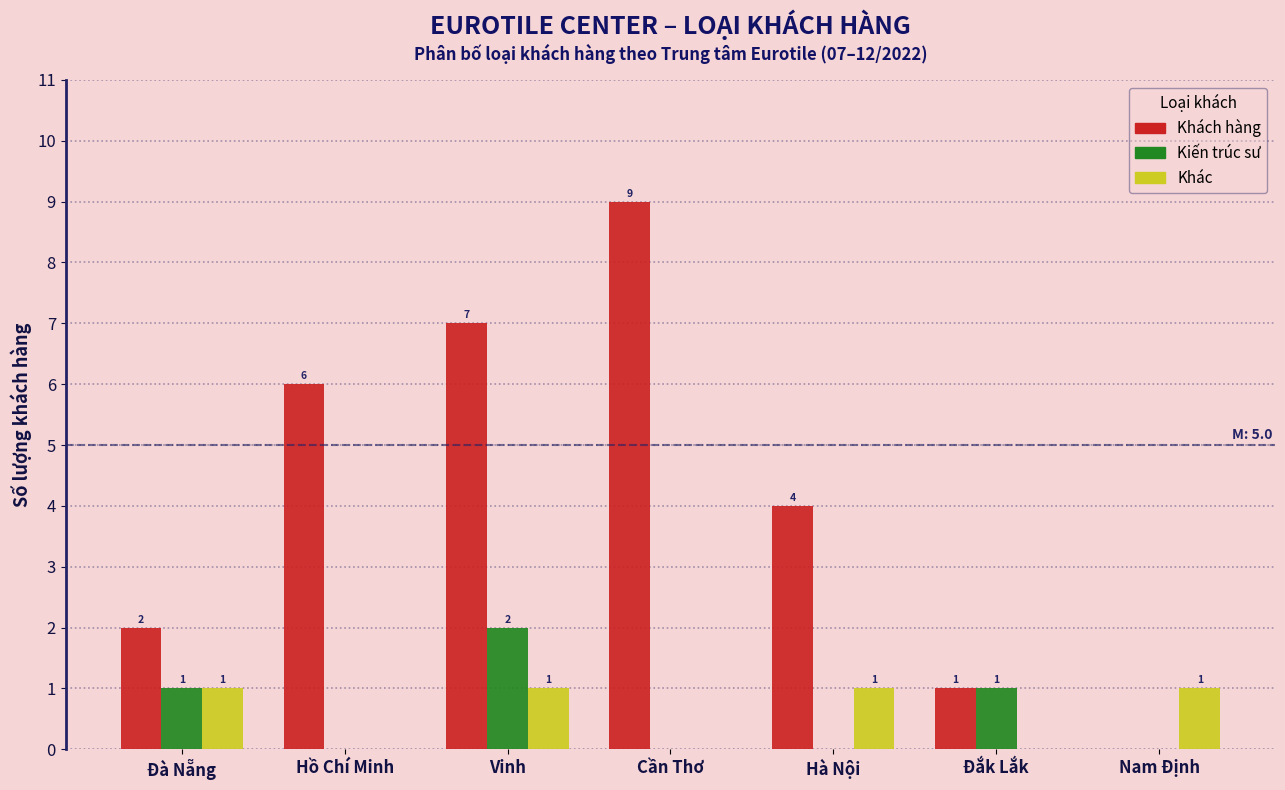

Reading right to left, transcribe all the data shown in this chart.

Khách hàng: Nam Định=0	Đắk Lắk=1	Hà Nội=4	Cần Thơ=9	Vinh=7	Hồ Chí Minh=6	Đà Nẵng=2
Kiến trúc sư: Nam Định=0	Đắk Lắk=1	Hà Nội=0	Cần Thơ=0	Vinh=2	Hồ Chí Minh=0	Đà Nẵng=1
Khác: Nam Định=1	Đắk Lắk=0	Hà Nội=1	Cần Thơ=0	Vinh=1	Hồ Chí Minh=0	Đà Nẵng=1